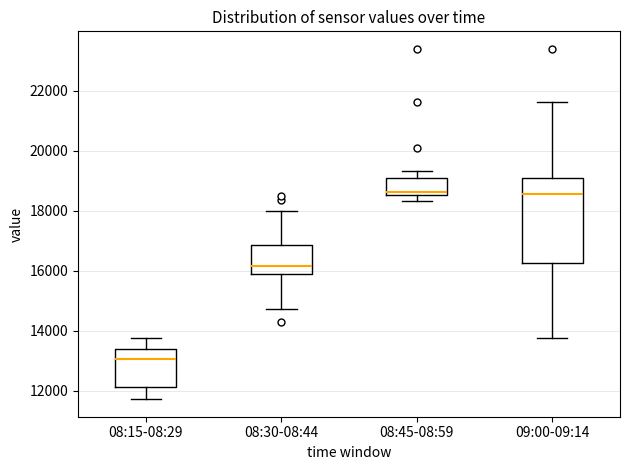

Reading left to right, read every box against the y-axis: the position of its median line, the range the box covers, and the ends of its whiskers. The values are not printed on the chart, so give them approximately, as read against the axis.

08:15-08:29: median 13000, box 12200 to 13400, whiskers 11800 to 13800
08:30-08:44: median 16200, box 15800 to 16800, whiskers 14800 to 18000
08:45-08:59: median 18600 (just above the box's lower edge), box 18600 to 19000, whiskers 18400 to 19400
09:00-09:14: median 18600, box 16200 to 19000, whiskers 13800 to 21600